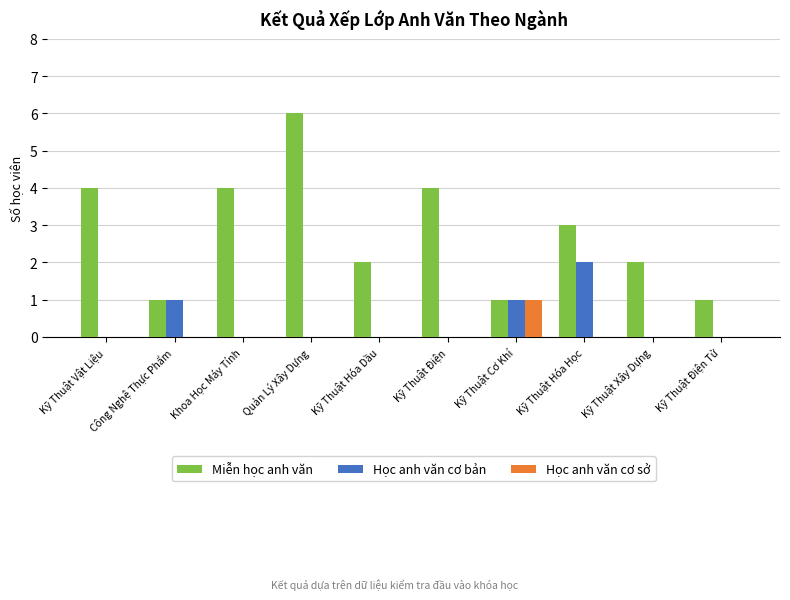

Does the chart contain stacked bars?

No